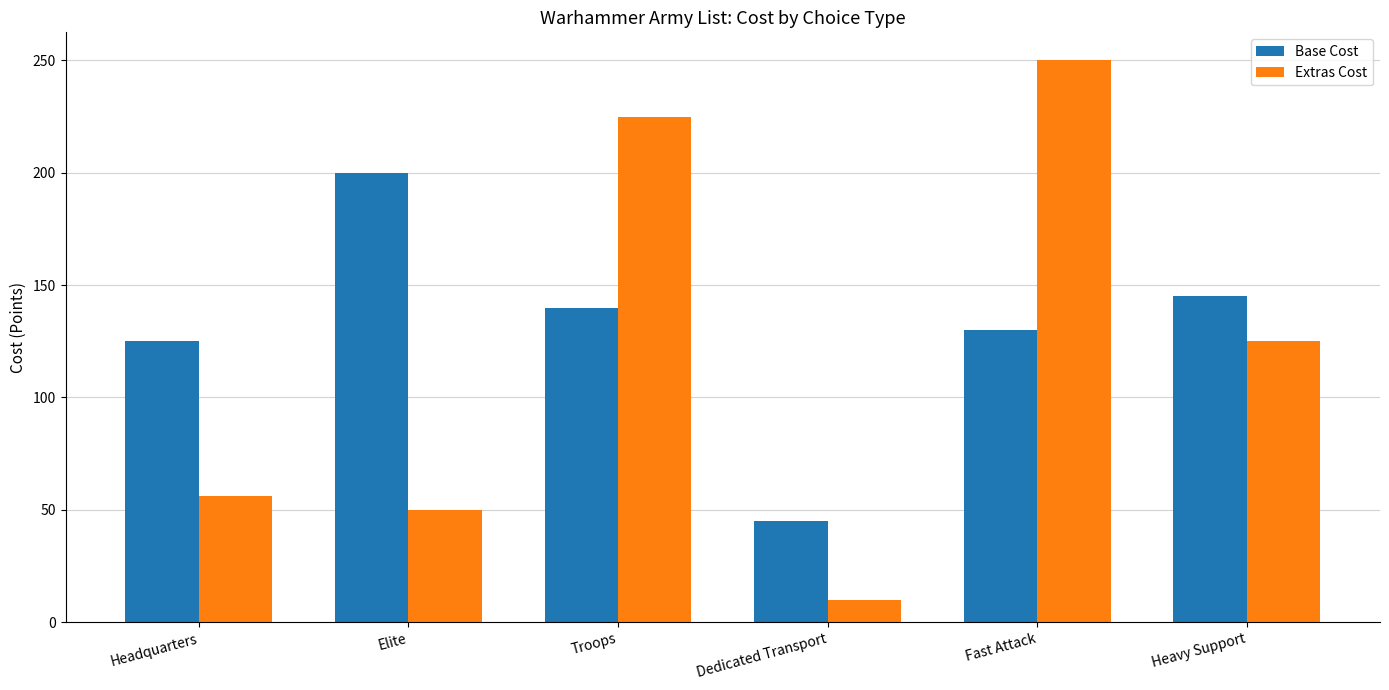

Are the bars horizontal?

No